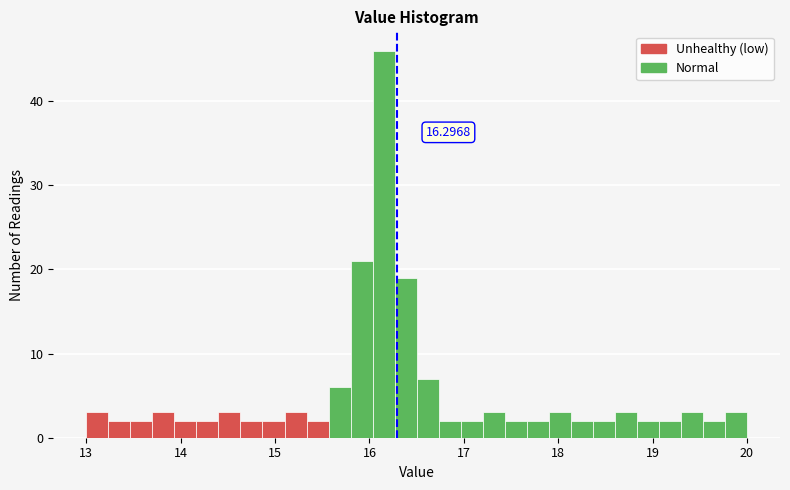

Read against the x-axis, roughly where is the centre of the tallest bar?

16.2